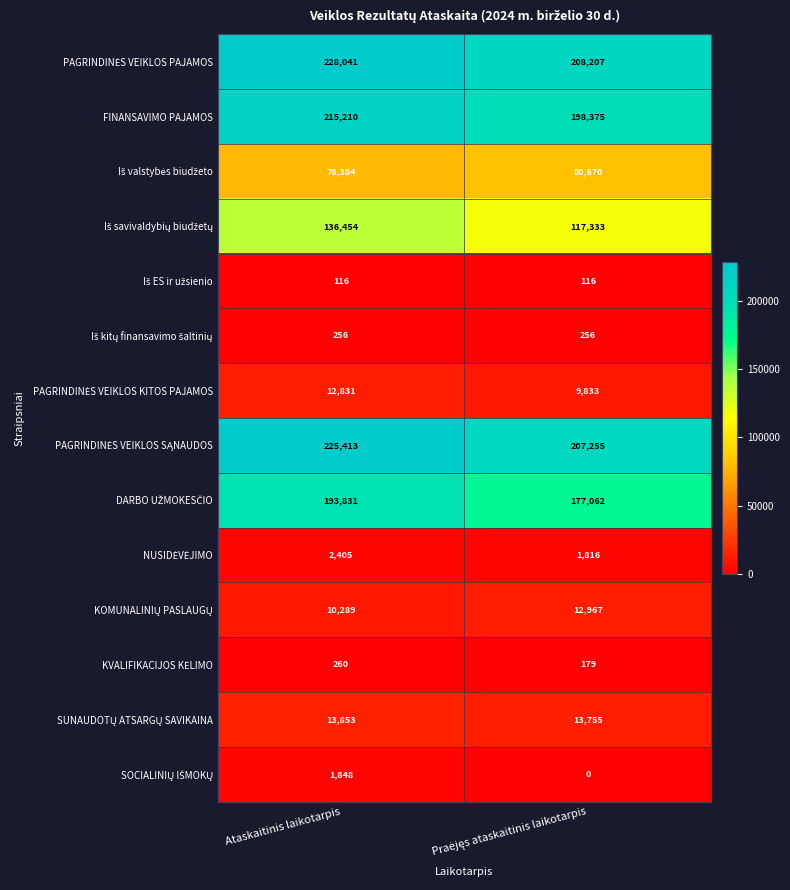

At which category is the sum across all series the highest?

Ataskaitinis laikotarpis